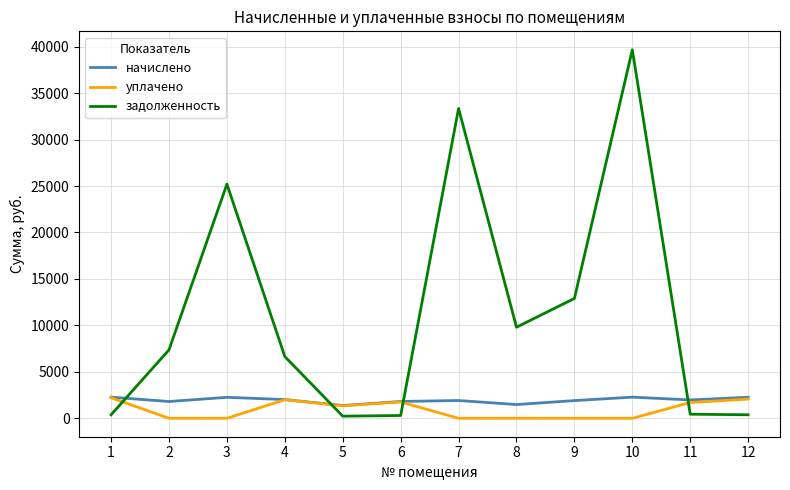

At 2, list the series in order from largest to smallest.

задолженность, начислено, уплачено